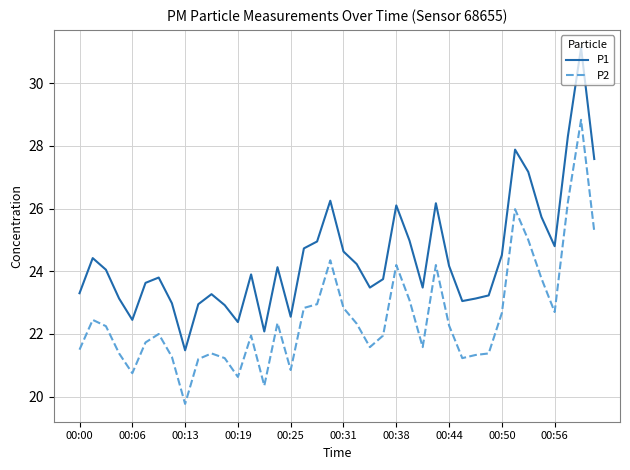

Which series has the largest total across all categories?

P1